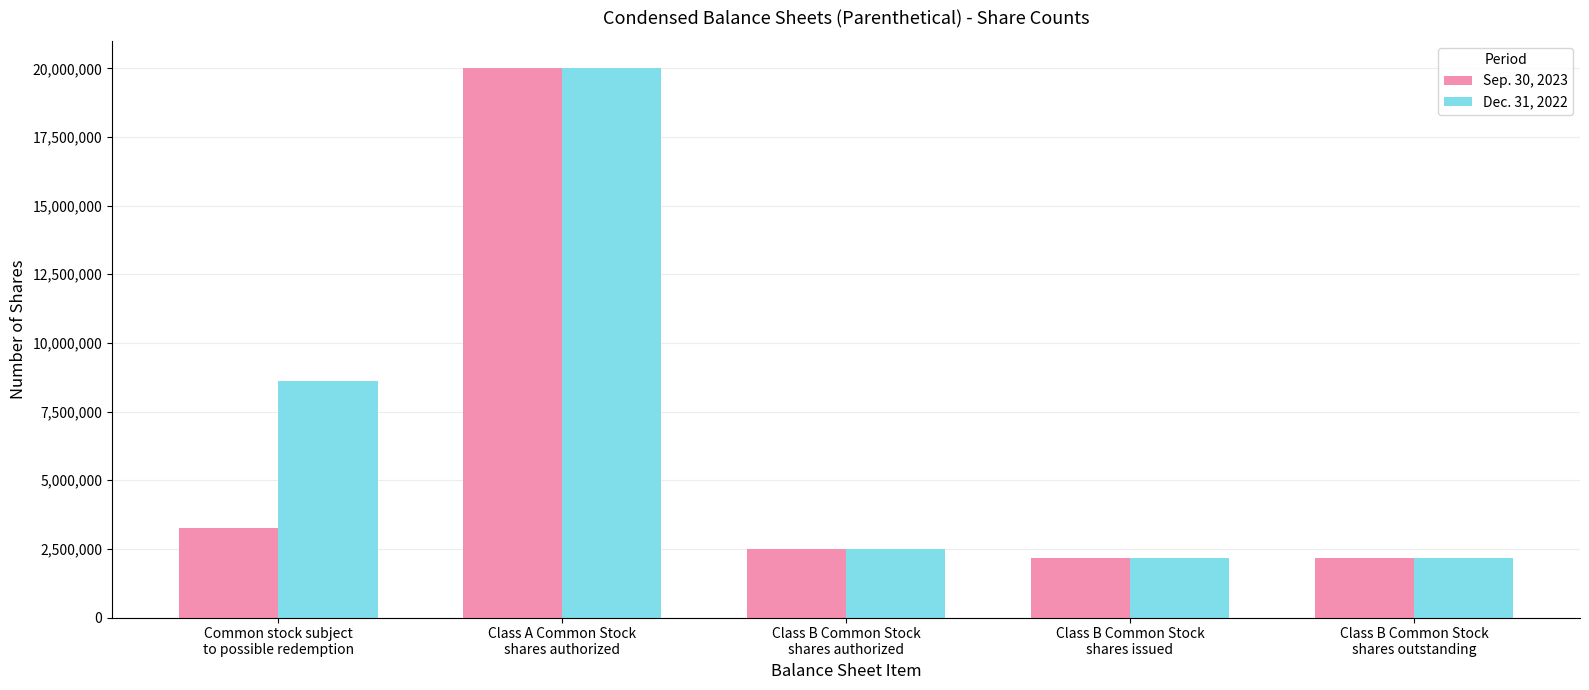

What is the highest value of the Sep. 30, 2023 series?

20000000